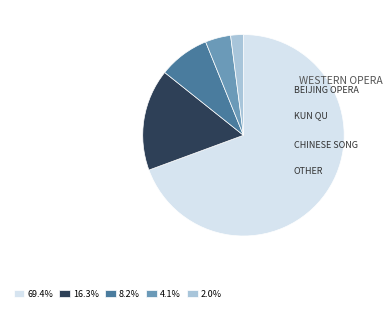

Is there any slice that represents more than half of the pie?

Yes